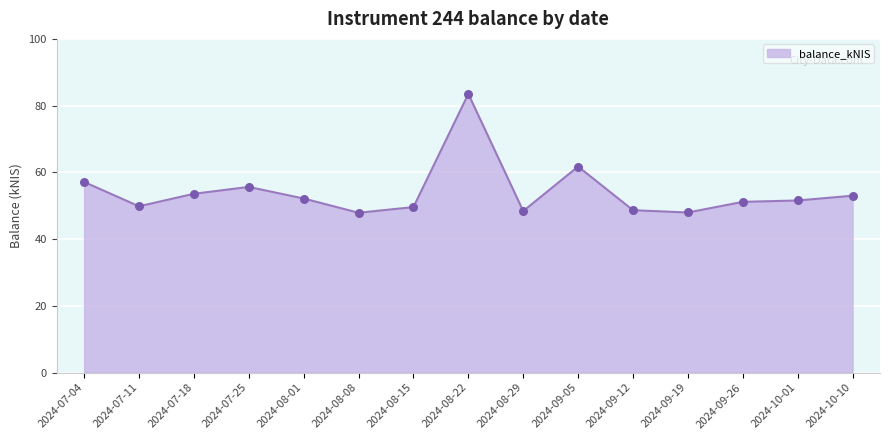

What is the change in value from 2024-08-08 to 2024-10-01?

+3.7